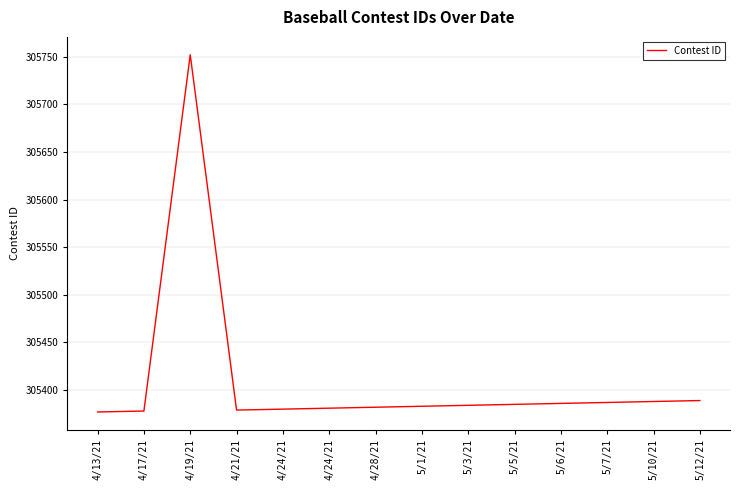

Reading left to right, what are all the values shown in this chart?

305377	305378	305752	305379	305380	305381	305382	305383	305384	305385	305386	305387	305388	305389